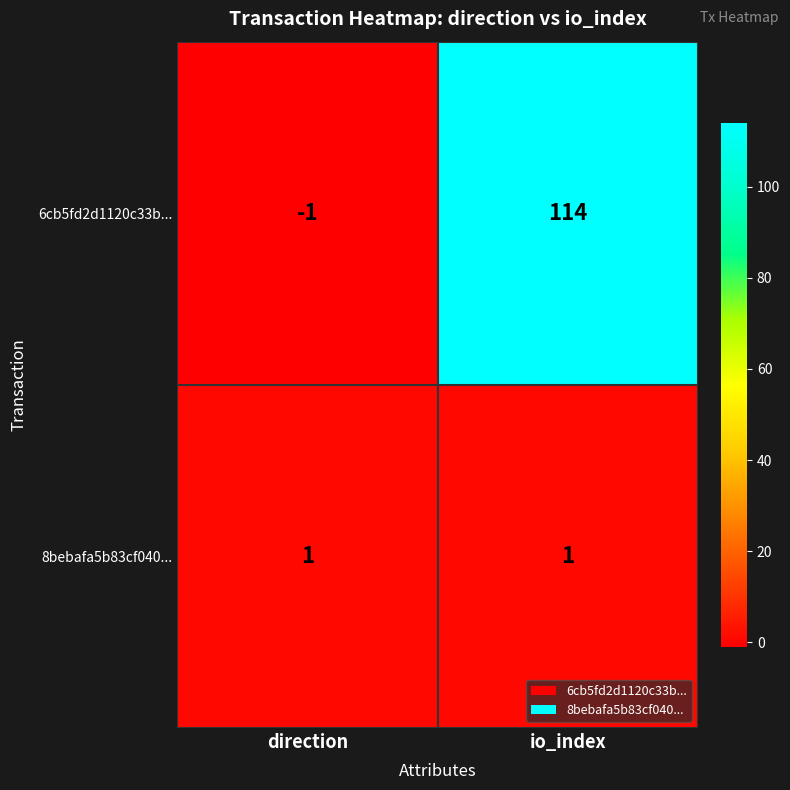

Reading left to right, extract all data points from this chart.

6cb5fd2d1120c33b...: -1	114
8bebafa5b83cf040...: 1	1